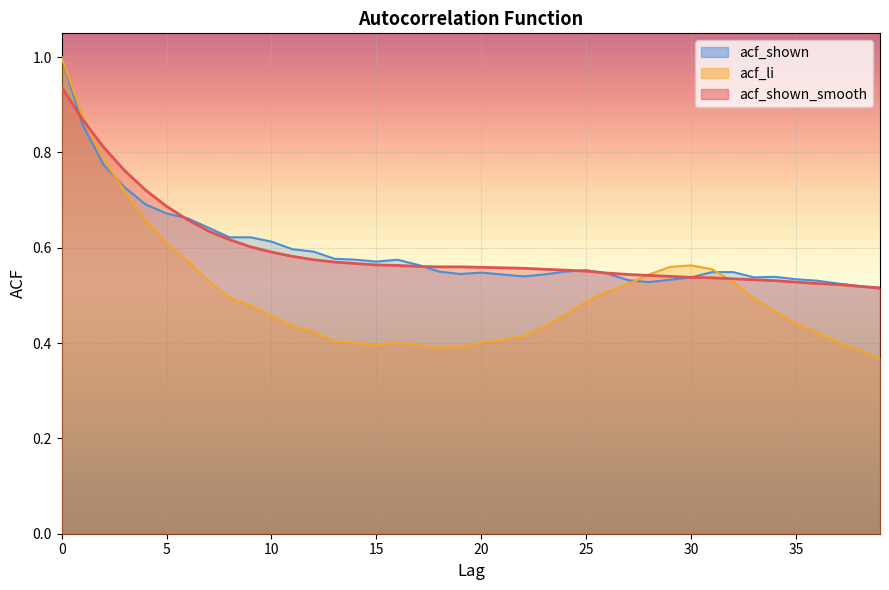

Reading left to right, what are all the values shown in this chart?

acf_shown_smooth: 0.9	0.9	0.8	0.8	0.7	0.7	0.7	0.6	0.6	0.6	0.6	0.6	0.6	0.6	0.6	0.6	0.6	0.6	0.6	0.6	0.6	0.6	0.6	0.6	0.6	0.6	0.5	0.5	0.5	0.5	0.5	0.5	0.5	0.5	0.5	0.5	0.5	0.5	0.5	0.5
acf_li: 1.0	0.9	0.8	0.7	0.7	0.6	0.6	0.5	0.5	0.5	0.5	0.4	0.4	0.4	0.4	0.4	0.4	0.4	0.4	0.4	0.4	0.4	0.4	0.4	0.5	0.5	0.5	0.5	0.5	0.6	0.6	0.6	0.5	0.5	0.5	0.4	0.4	0.4	0.4	0.4
acf_shown: 1.0	0.9	0.8	0.7	0.7	0.7	0.7	0.6	0.6	0.6	0.6	0.6	0.6	0.6	0.6	0.6	0.6	0.6	0.6	0.5	0.5	0.5	0.5	0.5	0.6	0.6	0.5	0.5	0.5	0.5	0.5	0.5	0.5	0.5	0.5	0.5	0.5	0.5	0.5	0.5